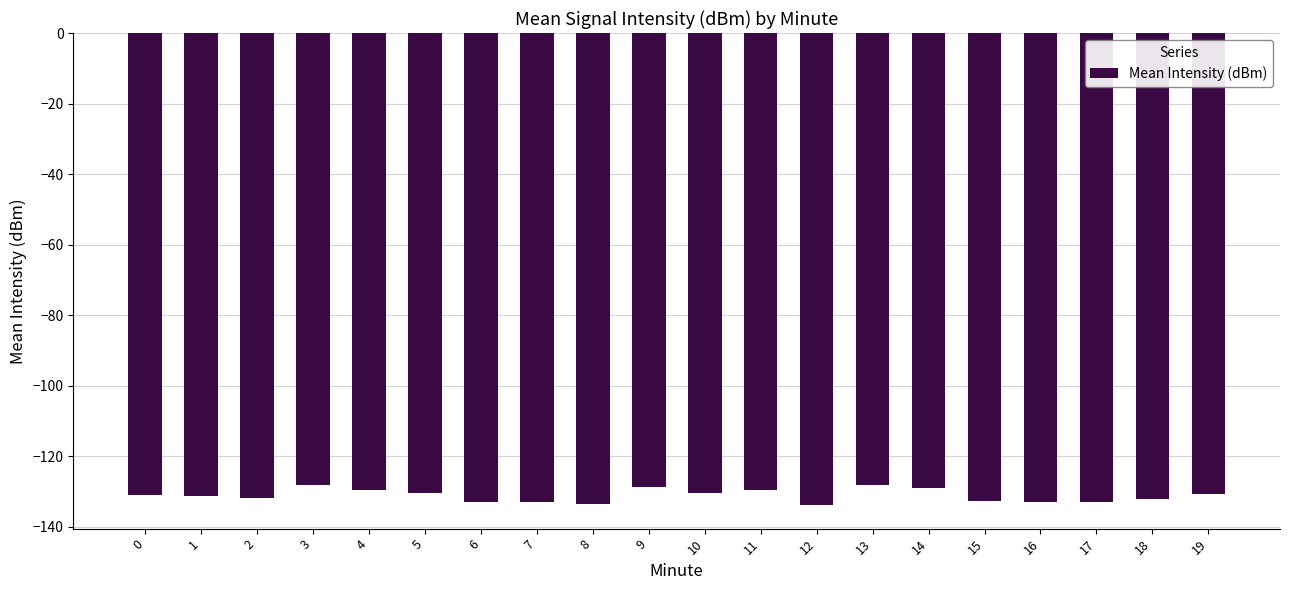

What is the difference between the second highest and second lowest values?

5.4